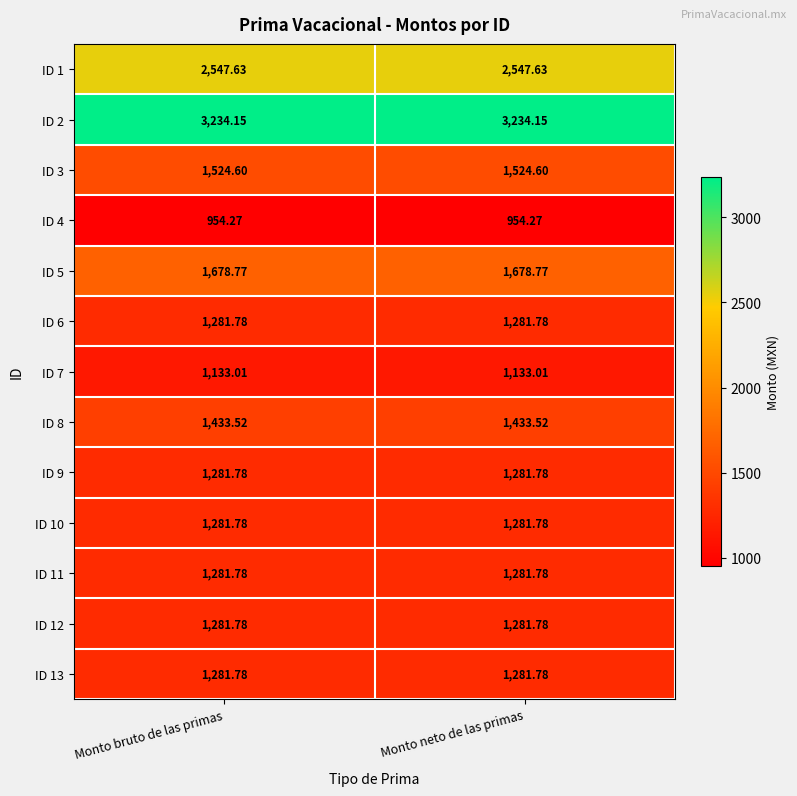

What is the difference between the highest and lowest values at Monto bruto de las primas?

2279.9